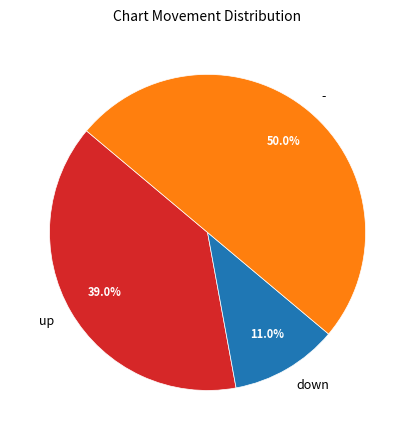

Rank the categories by value from lowest to highest.

down, up, -